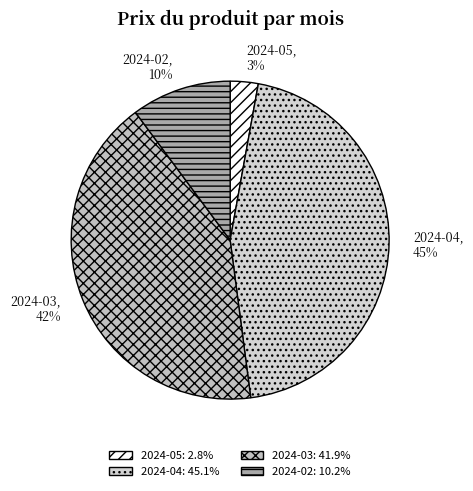

Combined, do 2024-03 and 2024-02 account for over 50%?

Yes